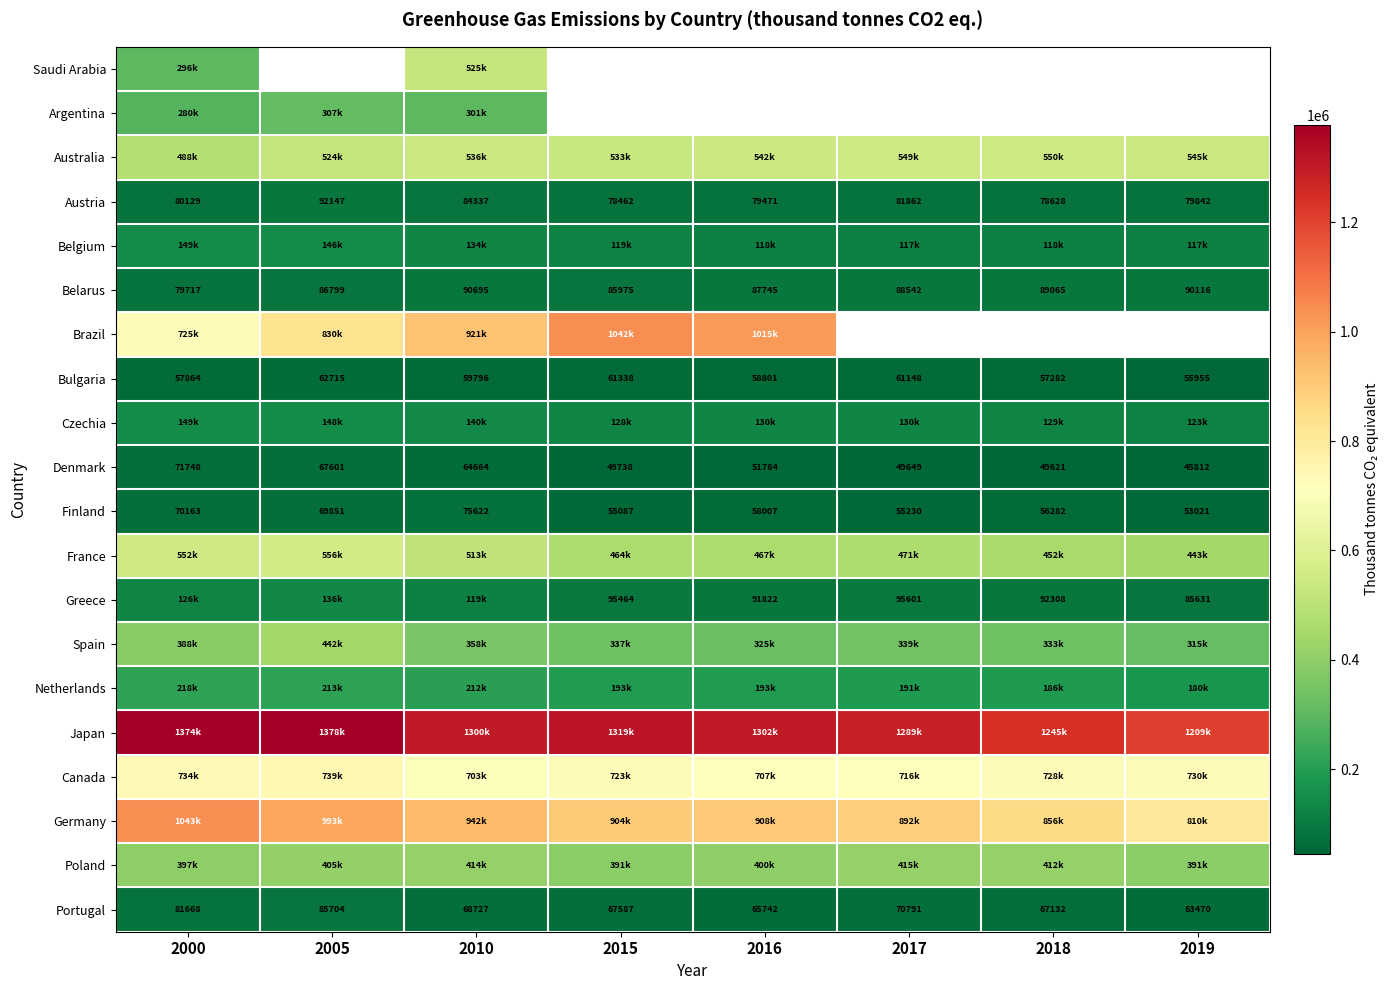

What is the sum of all Finland values?

493263.1